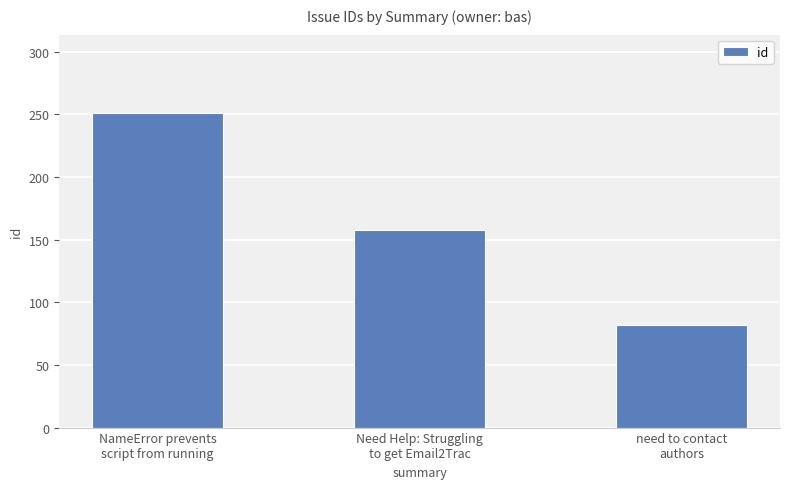

Count the values in the range 82 to 251.

3